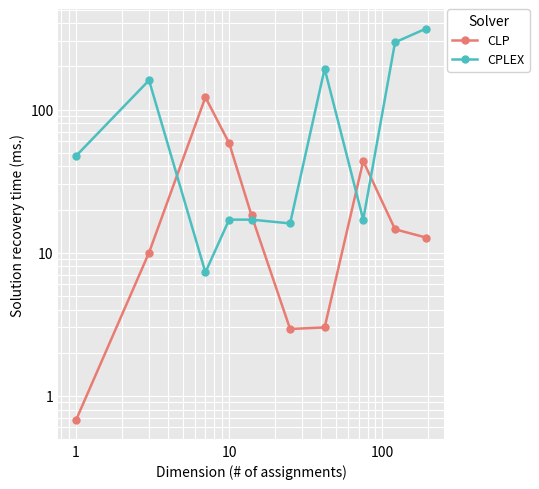

What are all the series names shown in the legend?

CLP, CPLEX